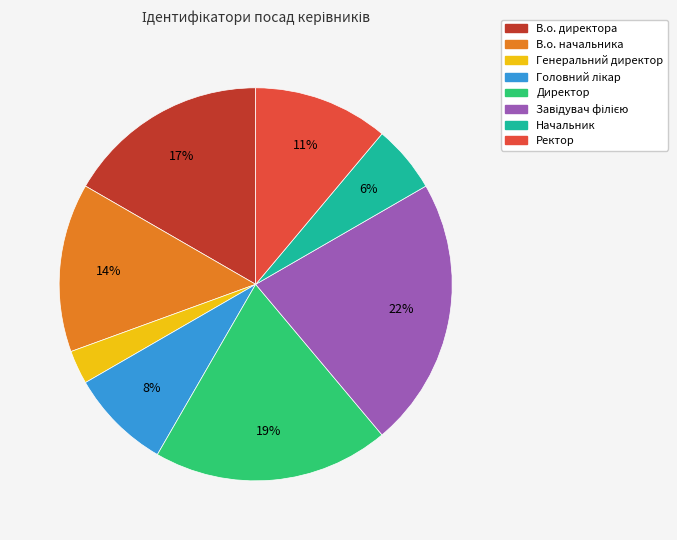

Is there any slice that represents more than half of the pie?

No